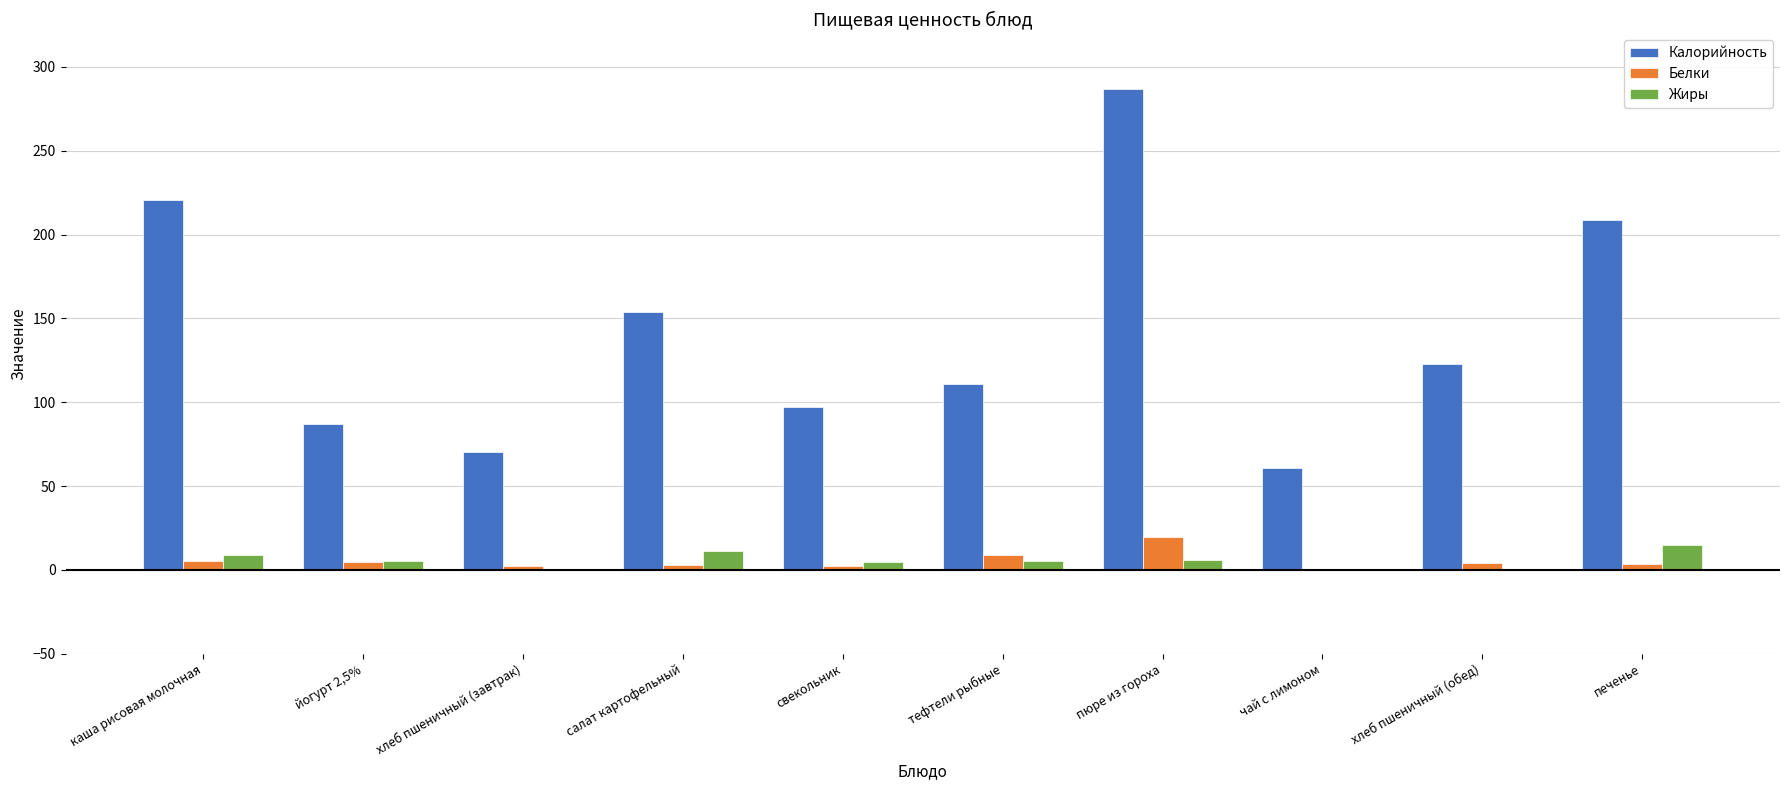

What is the maximum value for Жиры?

14.9